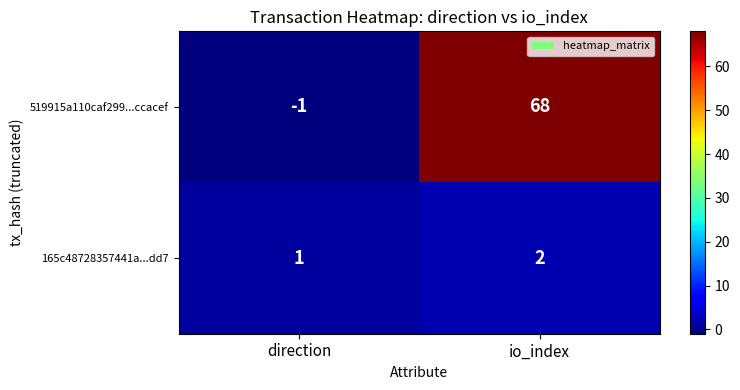

Reading left to right, extract all data points from this chart.

519915a110caf299...ccacef: -1	68
165c48728357441a...dd7: 1	2